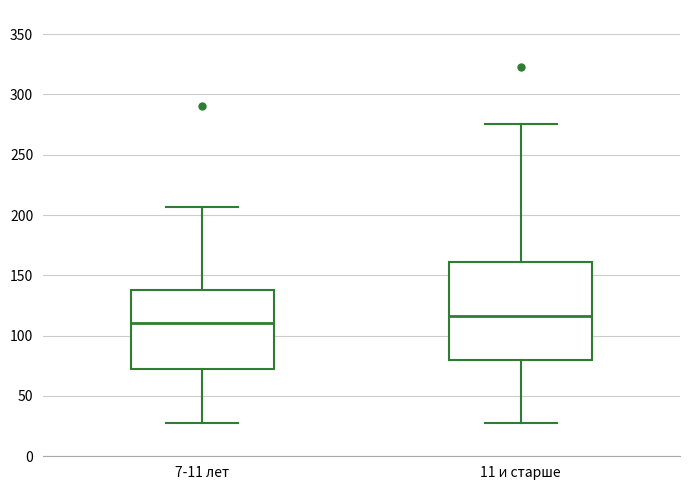

Reading left to right, transcribe this box plot: for each box, give where its median line is, the range the box spans, and where its two whiskers end, as read against the y-axis. The values are not printed on the chart, so give them approximately, as read against the axis.

7-11 лет: median 110, box 70 to 140, whiskers 30 to 205
11 и старше: median 115, box 80 to 160, whiskers 30 to 275